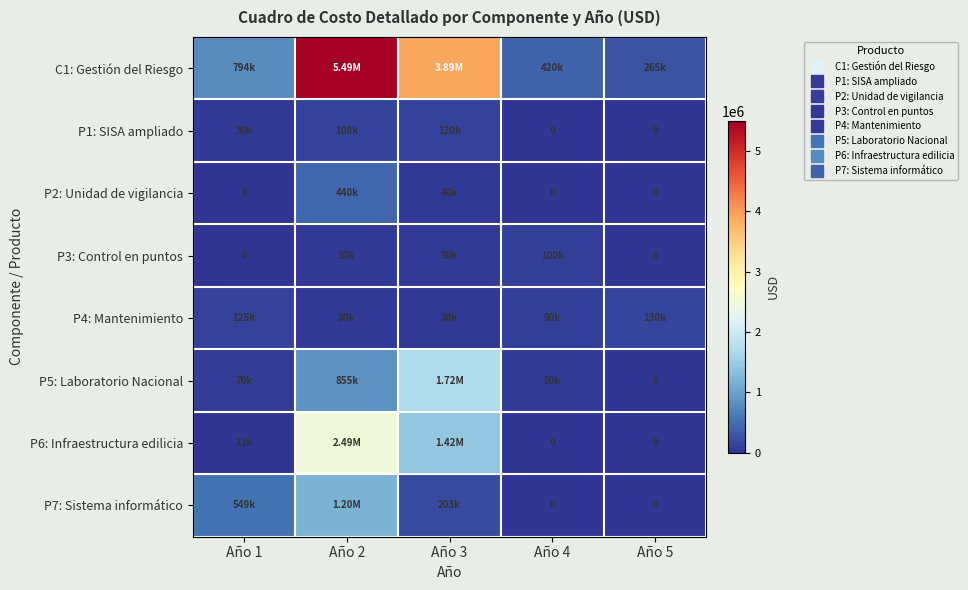

The value of P4: Mantenimiento at Año 2 is 30000.0. True or false?

True